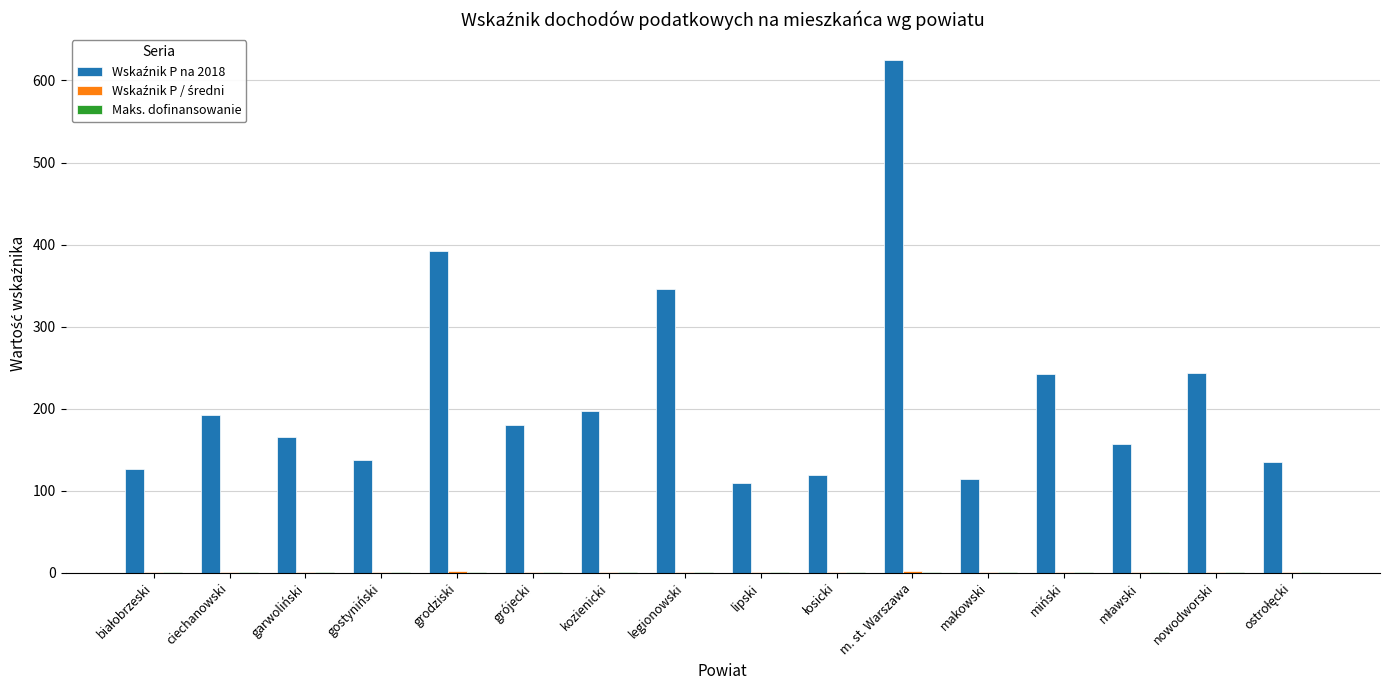

Does the chart contain stacked bars?

No